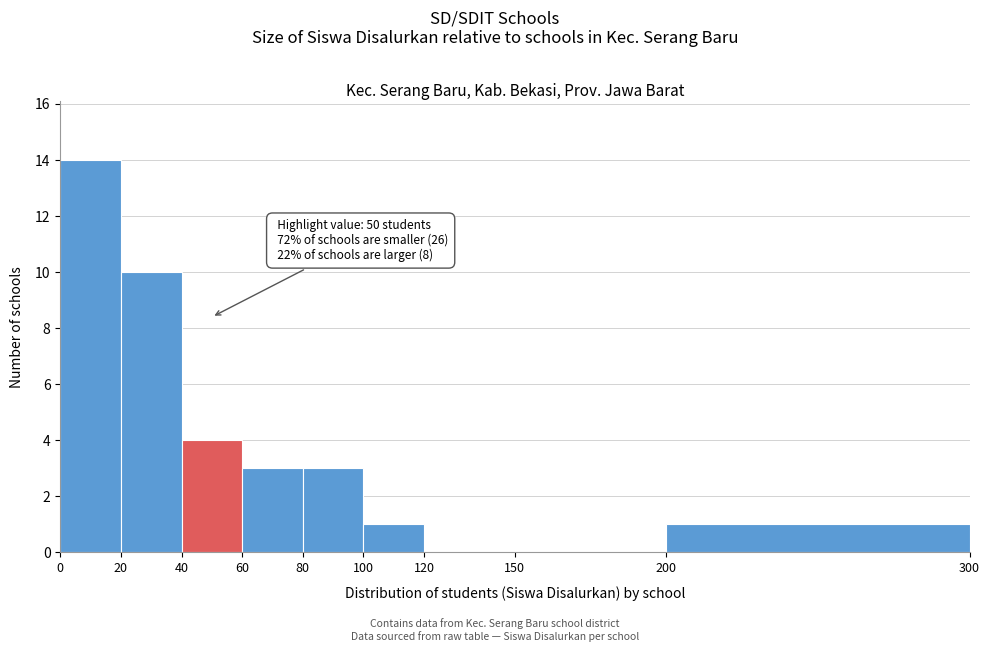

Which range on the x-axis has the tallest bar?

0 to 20